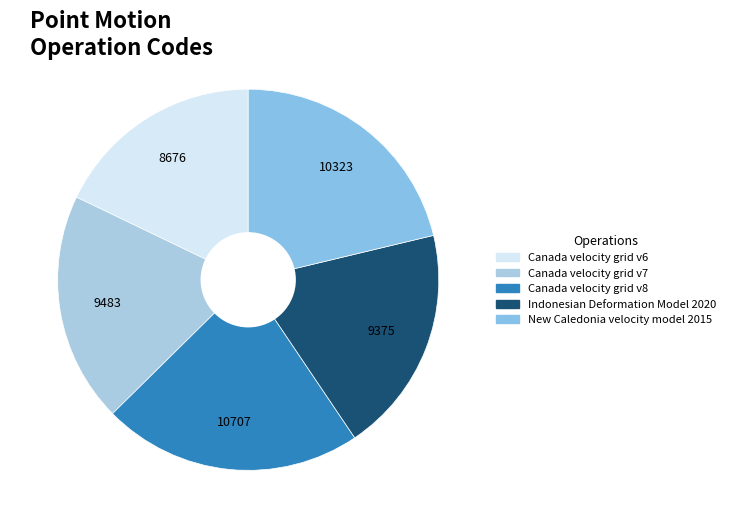

Which category has the biggest portion of the pie?

Canada velocity grid v8